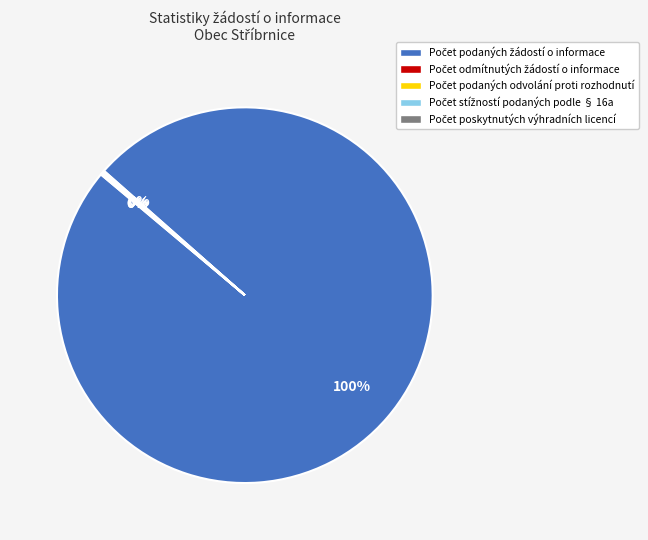

To the nearest percent, what is the difference between the largest and smallest slice percentages?

100%